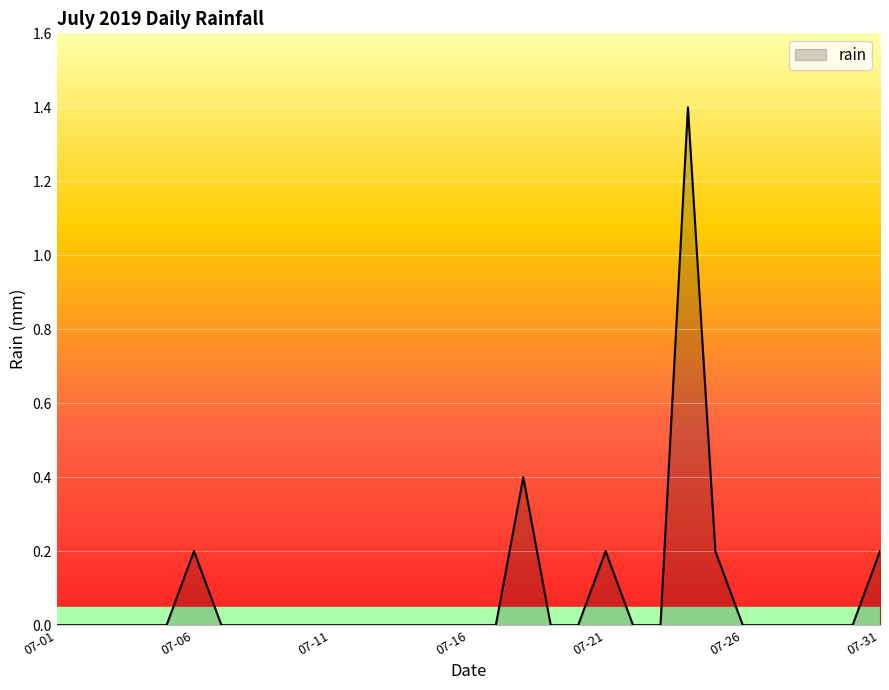

What is the maximum value shown in the chart?

1.4